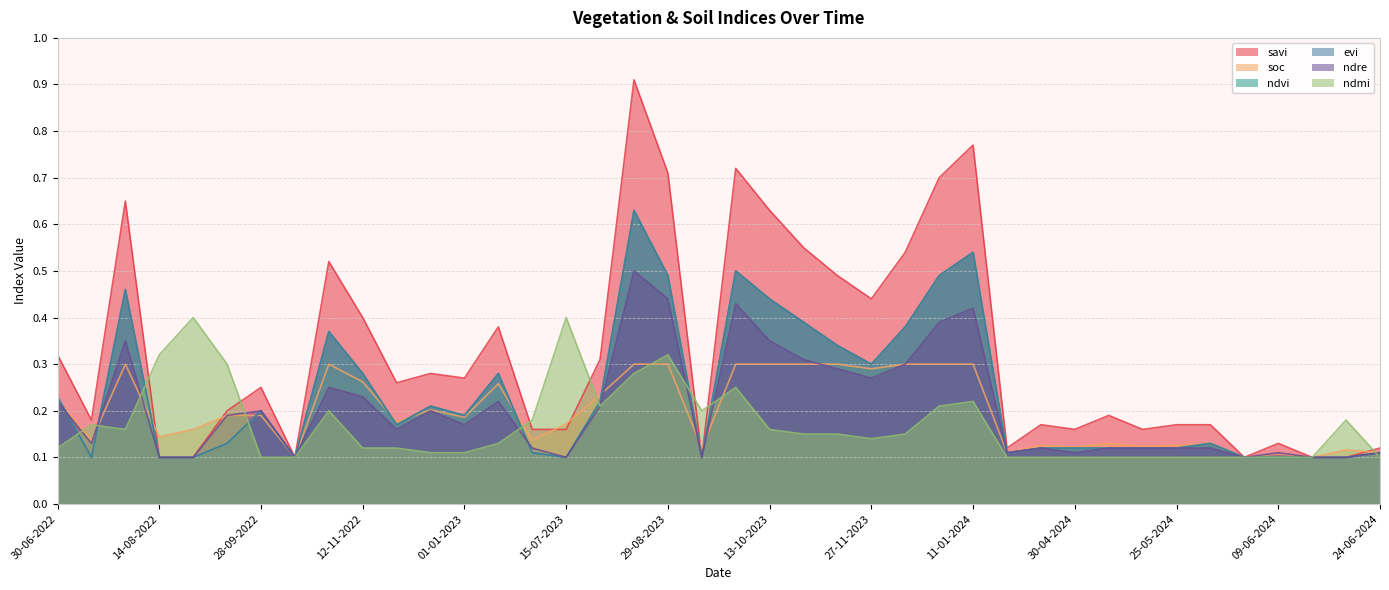

What position from the left is 12-11-2023?

24